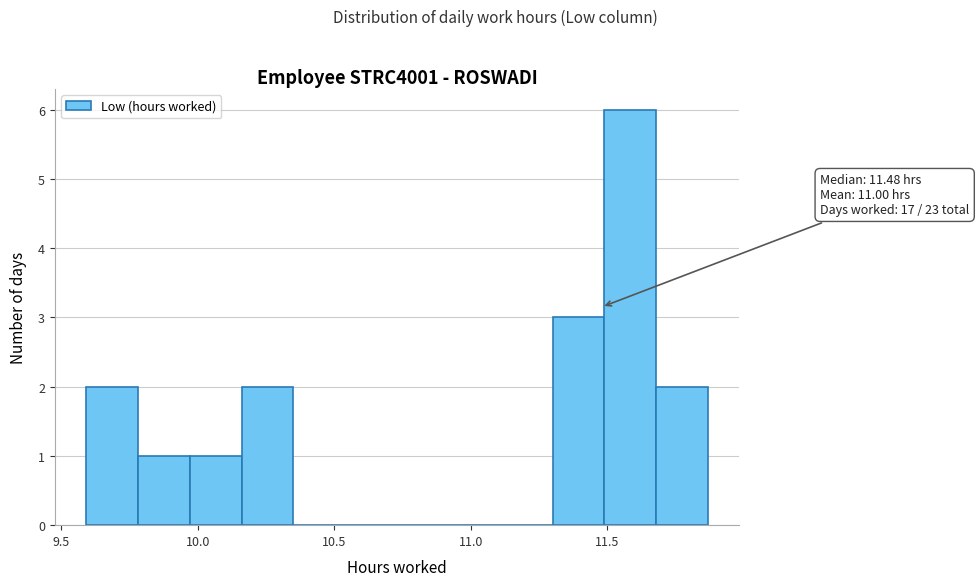

Read against the x-axis, roughly where is the centre of the tallest bar?

11.60